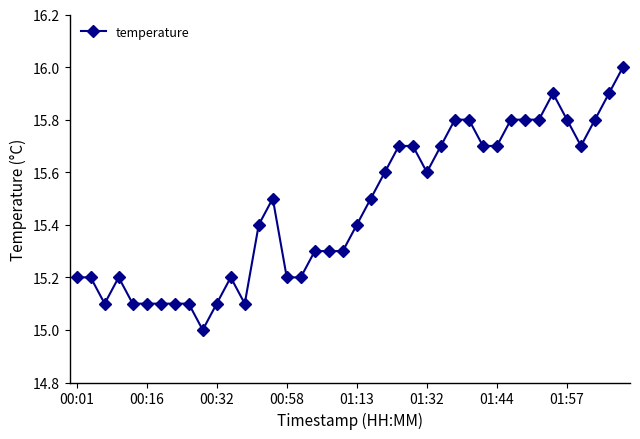

What is the minimum value shown in the chart?

15.0